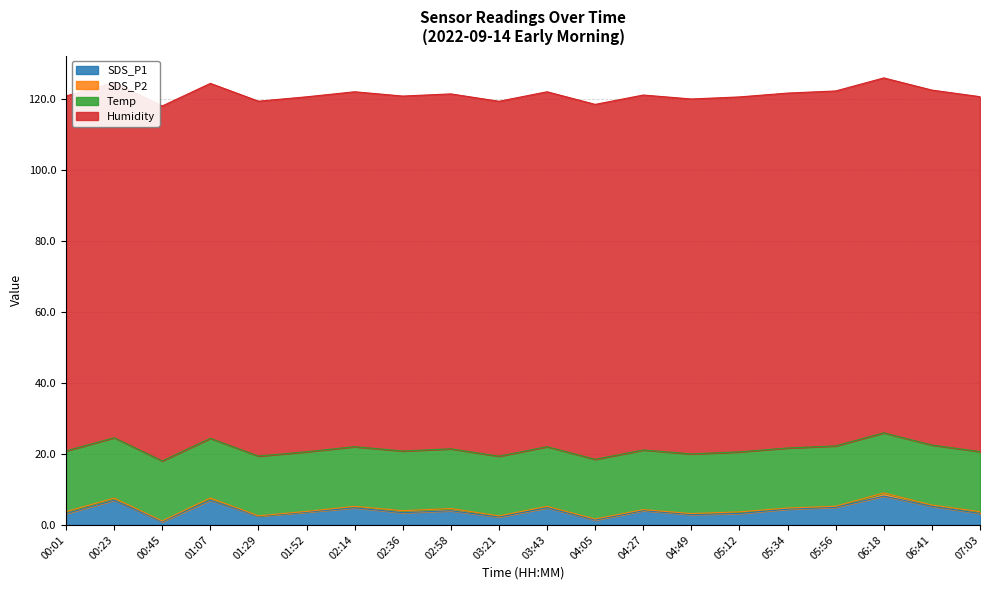

How many lines are shown in the chart?

4